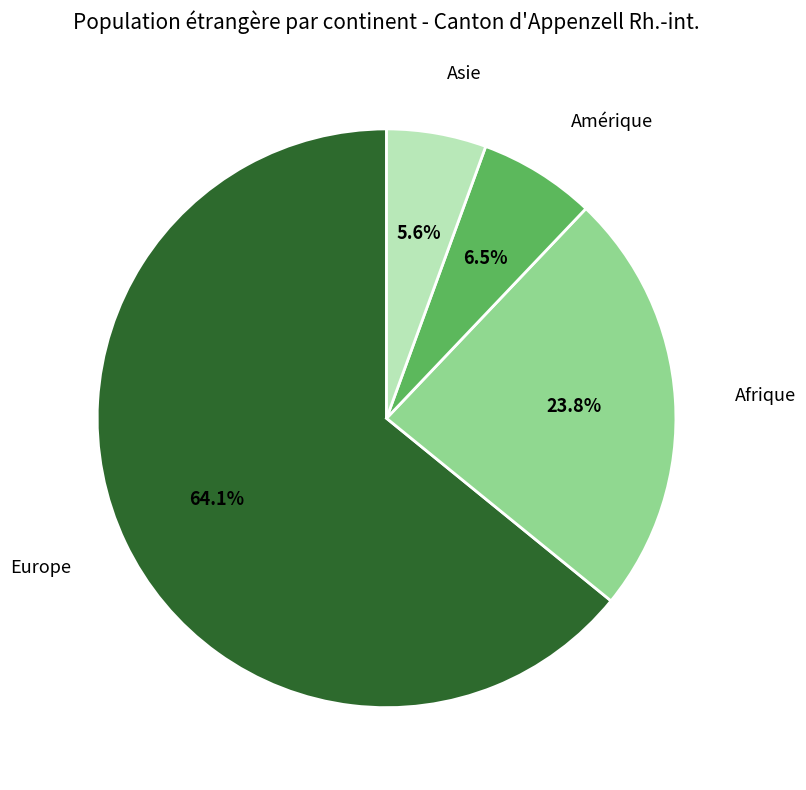

Is there any slice that represents more than half of the pie?

Yes